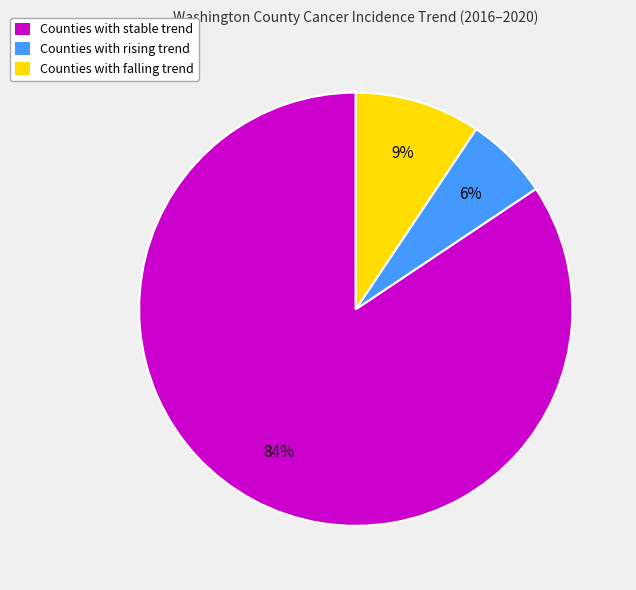

Rank the categories by value from highest to lowest.

Counties with stable trend, Counties with falling trend, Counties with rising trend